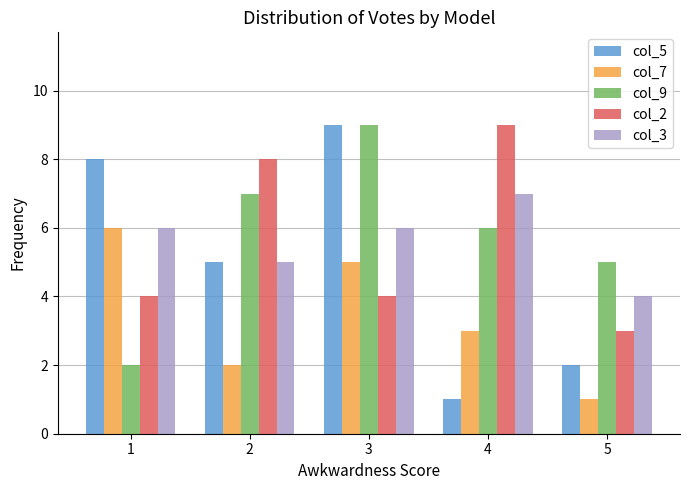

What is the difference between the highest and lowest values at 3?

5